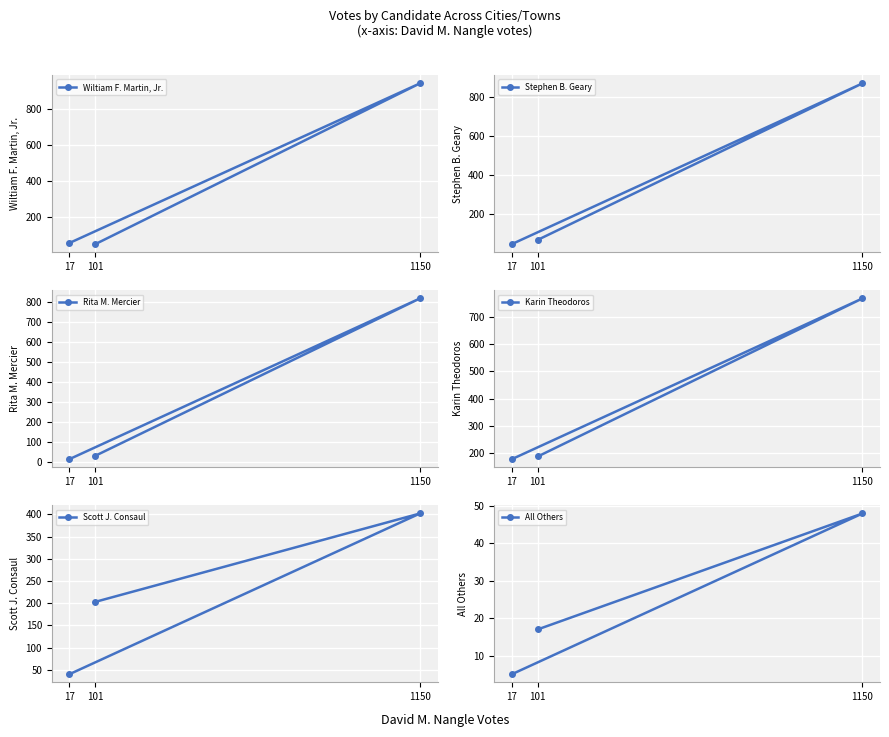

The value of Scott J. Consaul at 101 is 337. True or false?

False